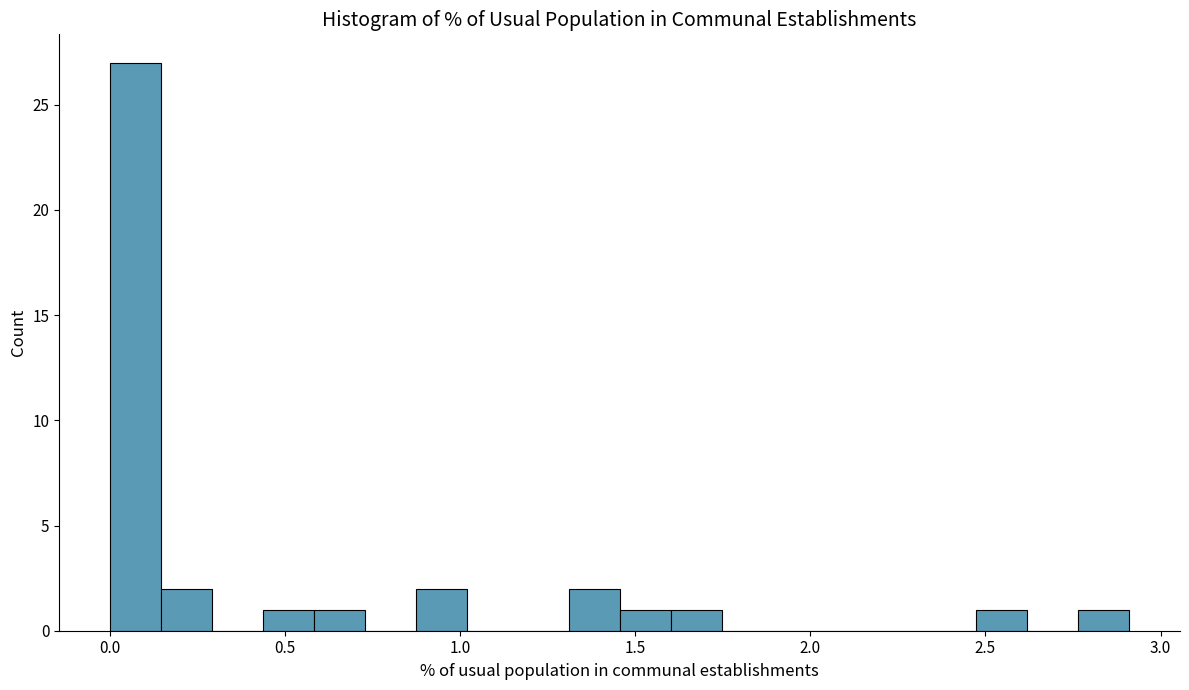

Around what value on the x-axis is the tallest bar? Give the approximate position of its centre, as read against the axis.

0.05